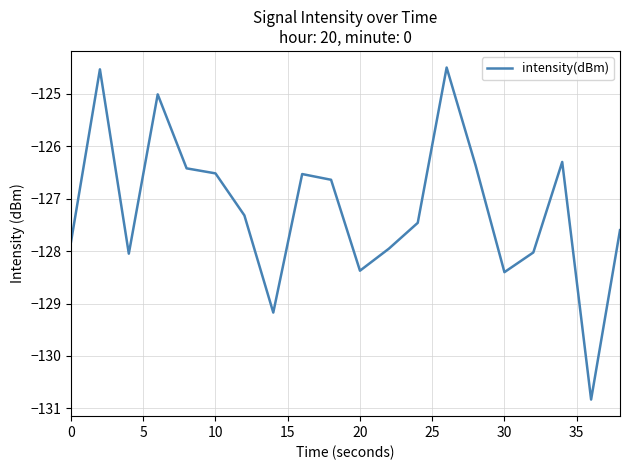

What is the difference between the second highest and minimum values?

6.3